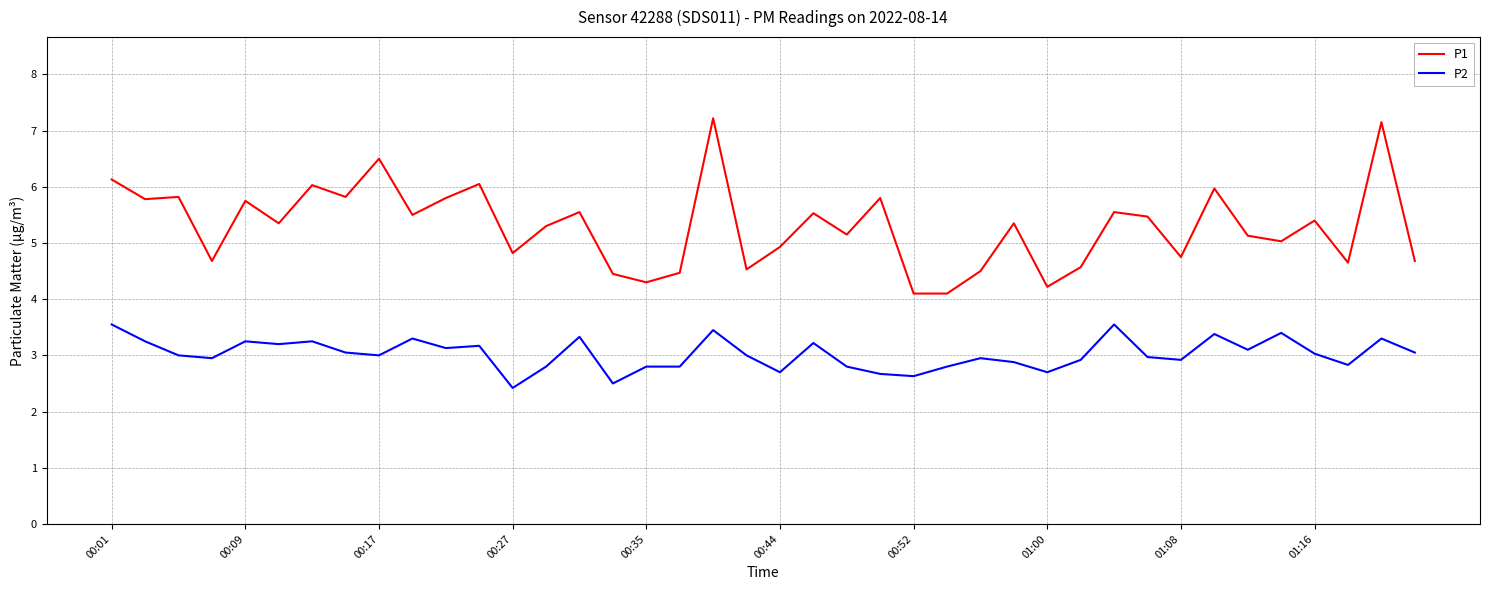

What is the difference between the maximum and minimum values in the P2 series?

1.1